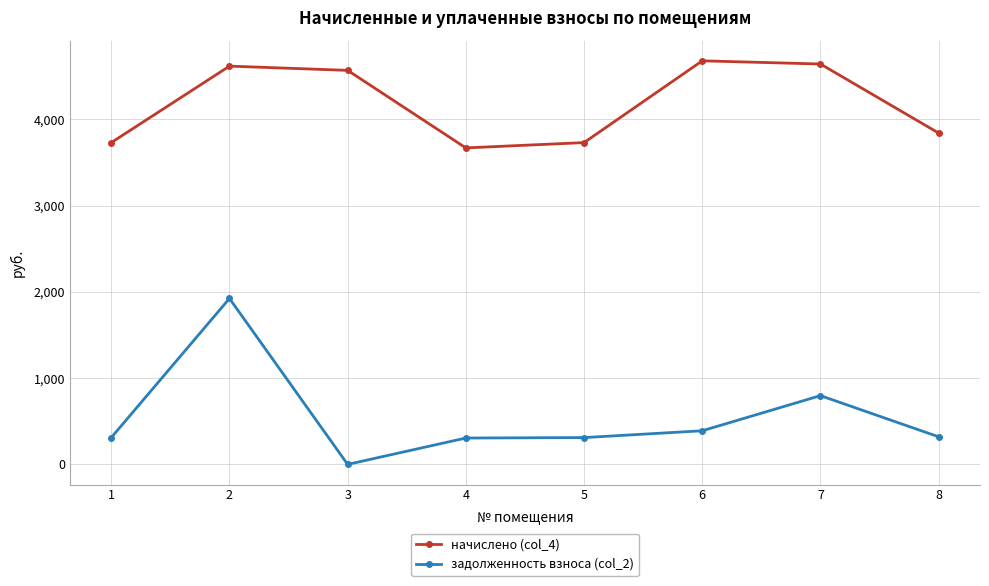

Which series has the largest range (max minus min)?

задолженность взноса (col_2)